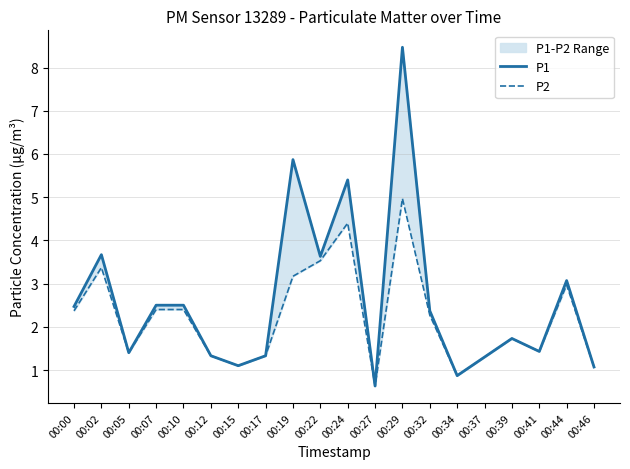

At how many categories does at least one series exceed 4?

3